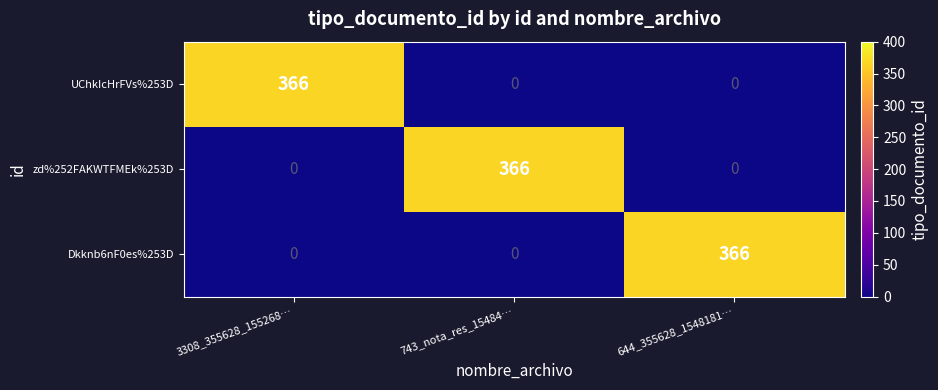

The value of UChkIcHrFVs%253D at 644_355628_1548181… is -244. True or false?

False